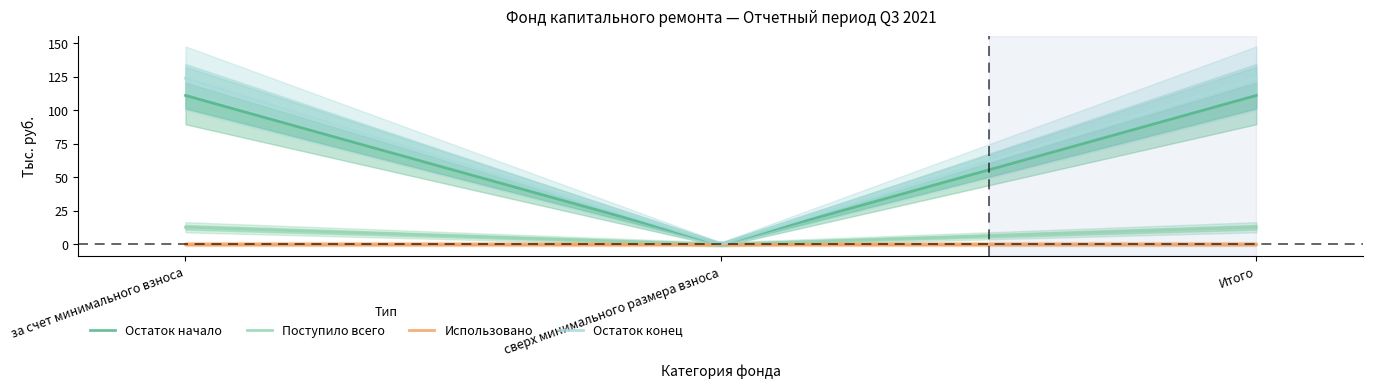

Which category has the highest value in the Остаток начало series?

за счет минимального взноса